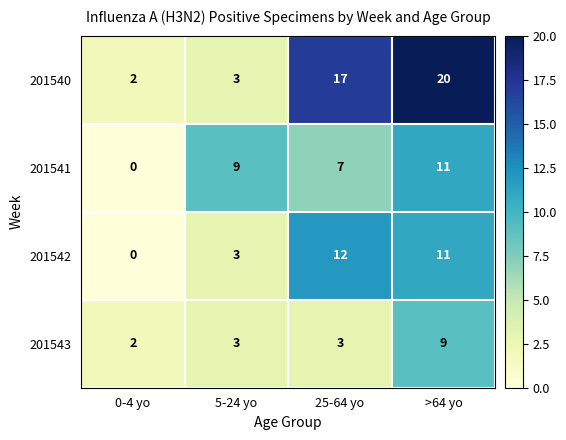

The value of 201543 at 25-64 yo is 3. True or false?

True